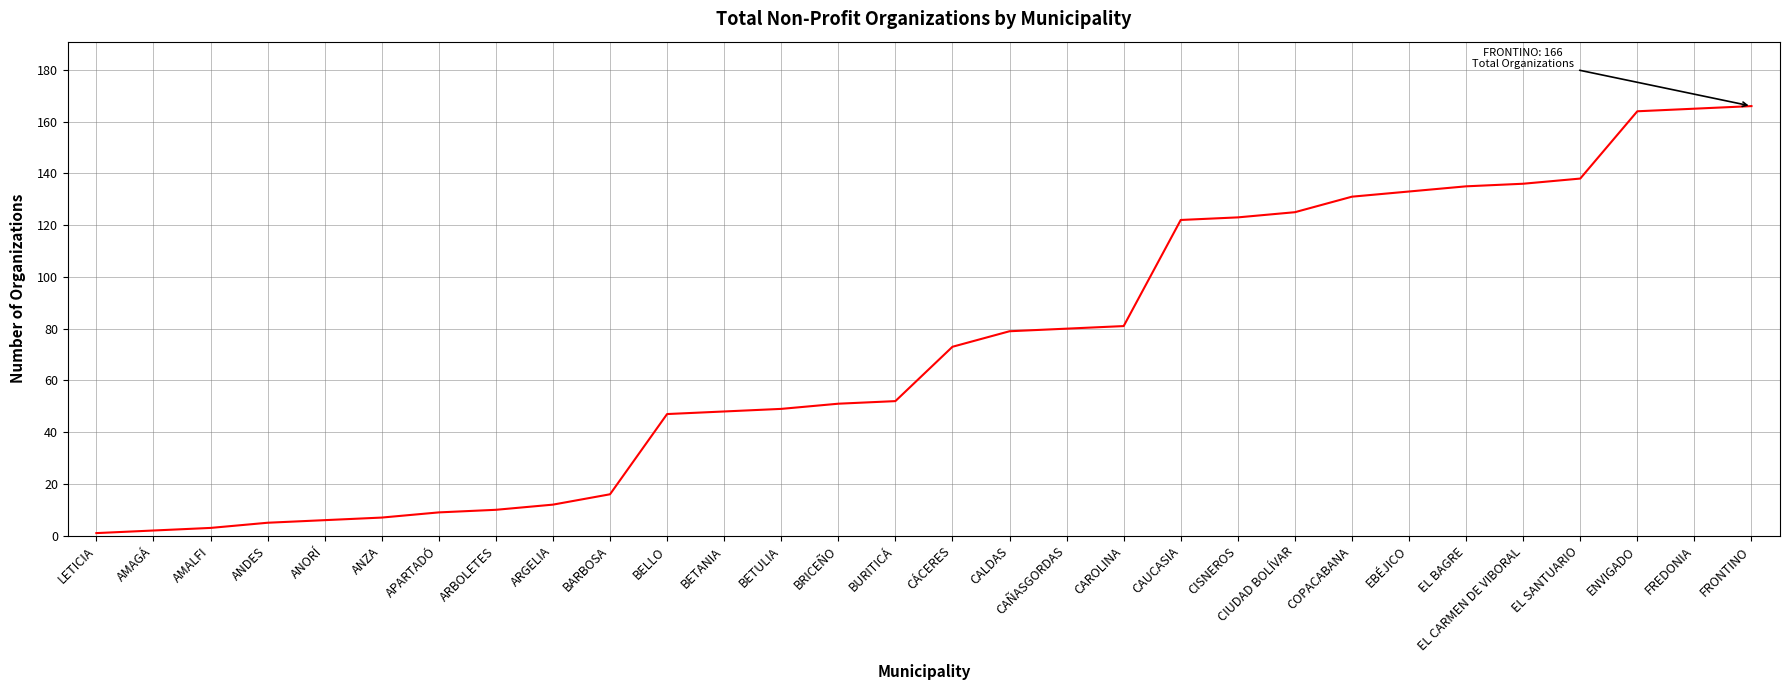

Reading right to left, extract all data points from this chart.

FRONTINO=166	FREDONIA=165	ENVIGADO=164	EL SANTUARIO=138	EL CARMEN DE VIBORAL=136	EL BAGRE=135	EBÉJICO=133	COPACABANA=131	CIUDAD BOLÍVAR=125	CISNEROS=123	CAUCASIA=122	CAROLINA=81	CAÑASGORDAS=80	CALDAS=79	CÁCERES=73	BURITICÁ=52	BRICEÑO=51	BETULIA=49	BETANIA=48	BELLO=47	BARBOSA=16	ARGELIA=12	ARBOLETES=10	APARTADÓ=9	ANZA=7	ANORÍ=6	ANDES=5	AMALFI=3	AMAGÁ=2	LETICIA=1